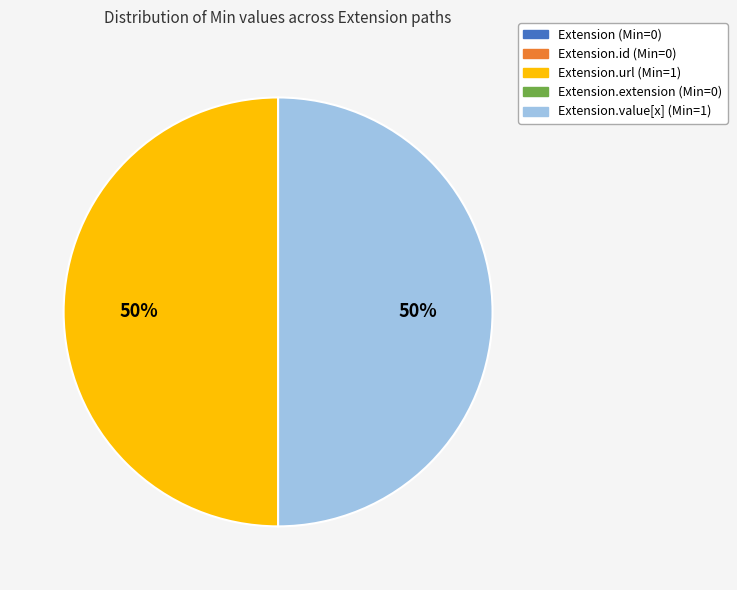

To the nearest percent, what is the average slice percentage?

50%